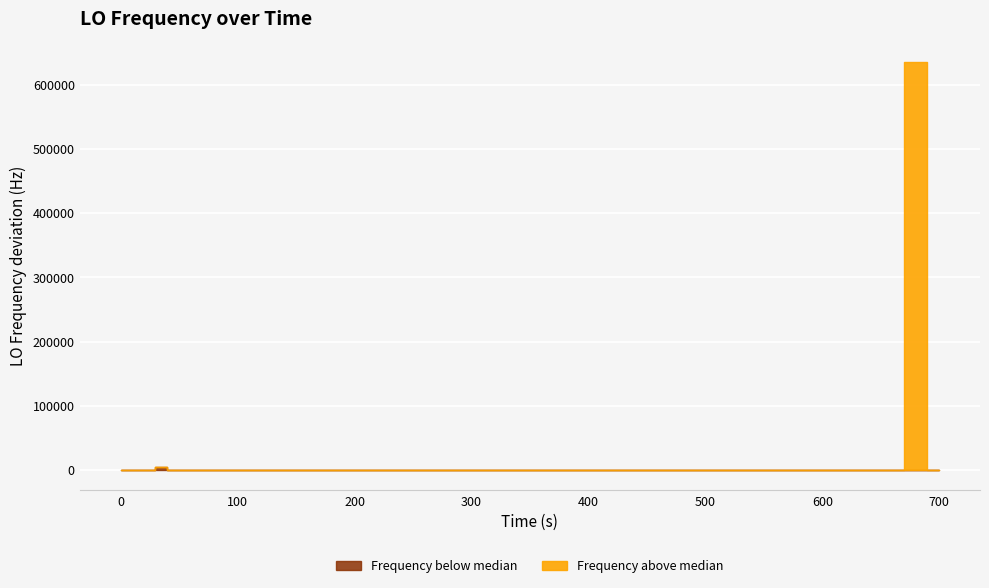

What is the change in value from 25 to 37?

+0.9